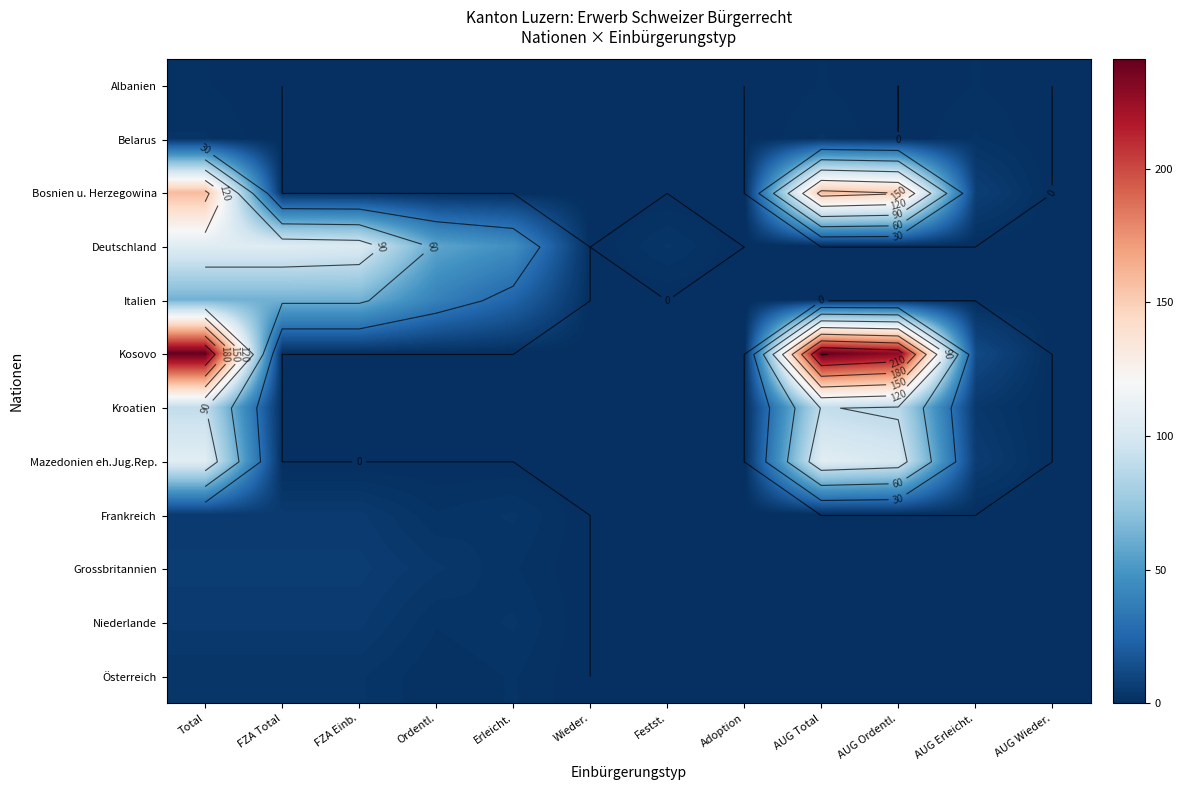

How many distinct data groups are displayed?

12